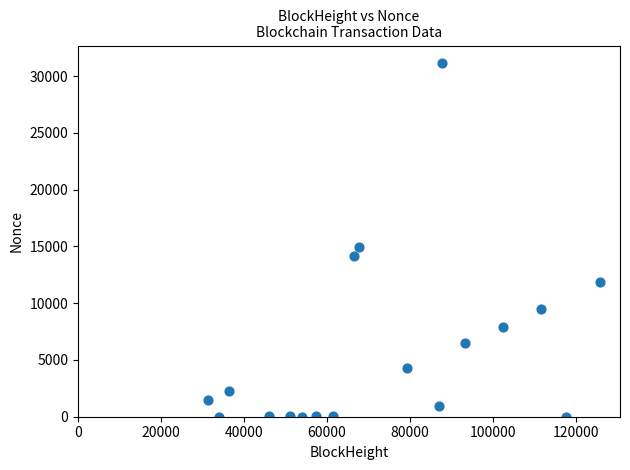

What Y value in the scatter plot is closest to 15571?

14917